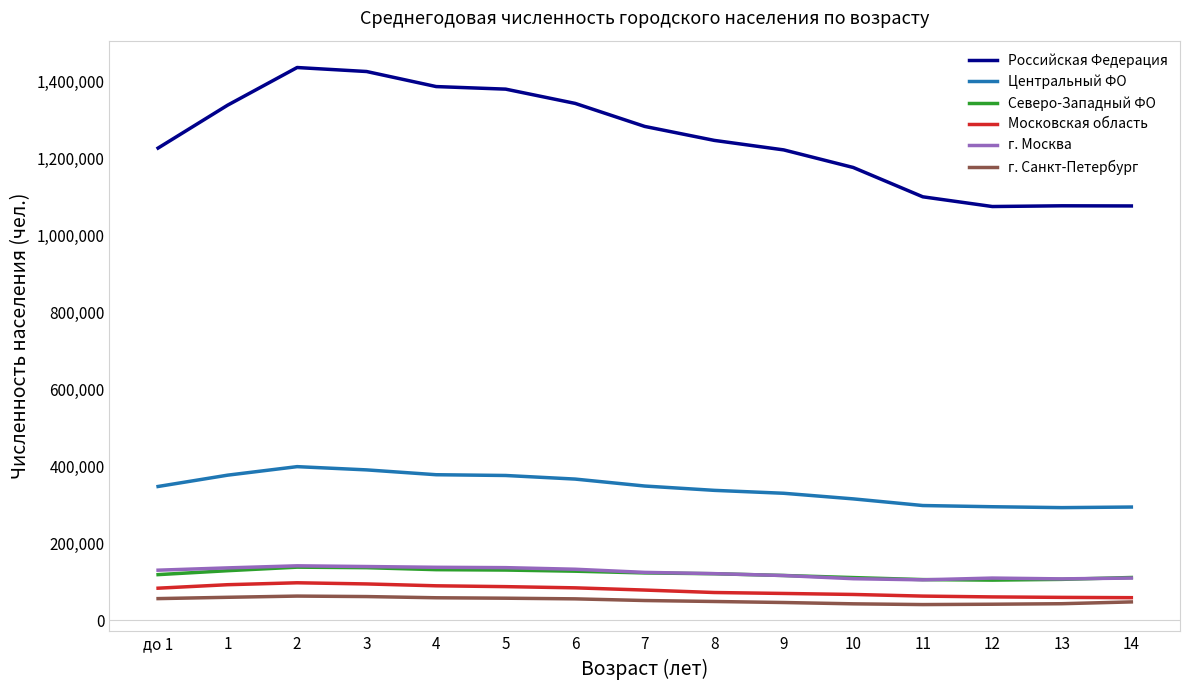

Is it true that г. Москва equals 46592 at 4?

False